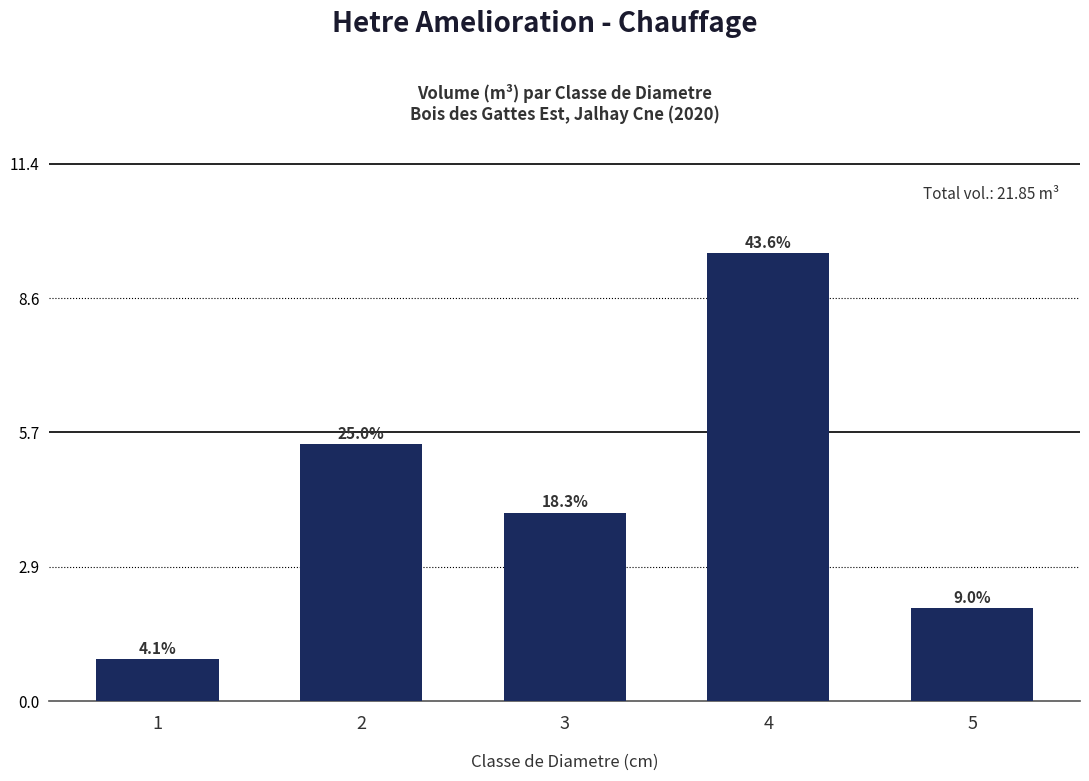

What is the value of the 5th bar from the left?

2.0